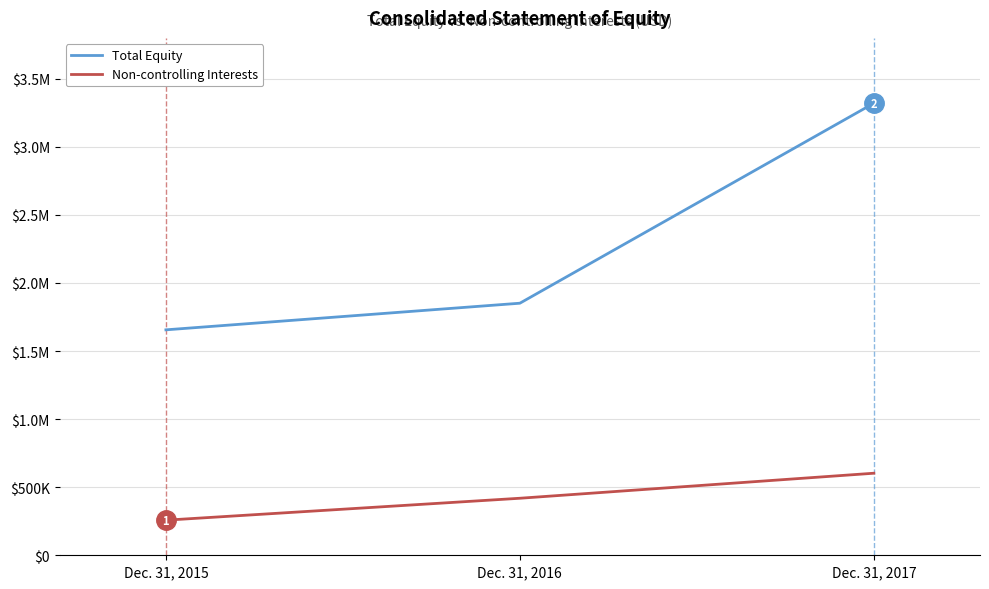

What is the difference between the maximum and second lowest values in the Total Equity series?

1468784